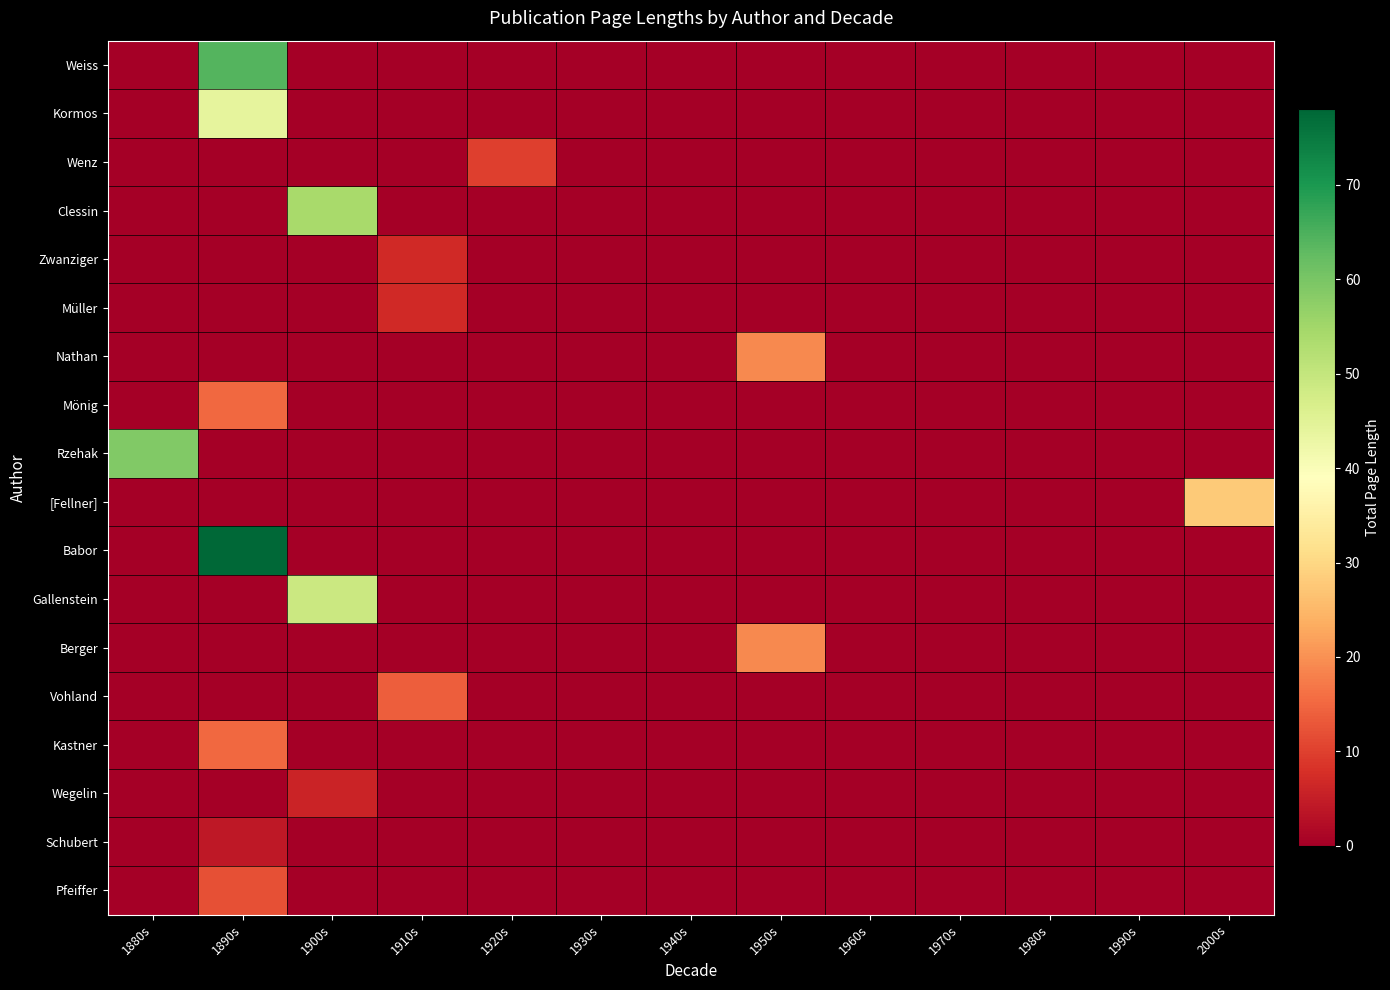

Reading left to right, extract all data points from this chart.

Weiss: 1880s=0	1890s=64	1900s=0	1910s=0	1920s=0	1930s=0	1940s=0	1950s=0	1960s=0	1970s=0	1980s=0	1990s=0	2000s=0
Kormos: 1880s=0	1890s=44	1900s=0	1910s=0	1920s=0	1930s=0	1940s=0	1950s=0	1960s=0	1970s=0	1980s=0	1990s=0	2000s=0
Wenz: 1880s=0	1890s=0	1900s=0	1910s=0	1920s=10	1930s=0	1940s=0	1950s=0	1960s=0	1970s=0	1980s=0	1990s=0	2000s=0
Clessin: 1880s=0	1890s=0	1900s=54	1910s=0	1920s=0	1930s=0	1940s=0	1950s=0	1960s=0	1970s=0	1980s=0	1990s=0	2000s=0
Zwanziger: 1880s=0	1890s=0	1900s=0	1910s=7	1920s=0	1930s=0	1940s=0	1950s=0	1960s=0	1970s=0	1980s=0	1990s=0	2000s=0
Müller: 1880s=0	1890s=0	1900s=0	1910s=7	1920s=0	1930s=0	1940s=0	1950s=0	1960s=0	1970s=0	1980s=0	1990s=0	2000s=0
Nathan: 1880s=0	1890s=0	1900s=0	1910s=0	1920s=0	1930s=0	1940s=0	1950s=19	1960s=0	1970s=0	1980s=0	1990s=0	2000s=0
Mönig: 1880s=0	1890s=15	1900s=0	1910s=0	1920s=0	1930s=0	1940s=0	1950s=0	1960s=0	1970s=0	1980s=0	1990s=0	2000s=0
Rzehak: 1880s=59	1890s=0	1900s=0	1910s=0	1920s=0	1930s=0	1940s=0	1950s=0	1960s=0	1970s=0	1980s=0	1990s=0	2000s=0
[Fellner]: 1880s=0	1890s=0	1900s=0	1910s=0	1920s=0	1930s=0	1940s=0	1950s=0	1960s=0	1970s=0	1980s=0	1990s=0	2000s=28
Babor: 1880s=0	1890s=78	1900s=0	1910s=0	1920s=0	1930s=0	1940s=0	1950s=0	1960s=0	1970s=0	1980s=0	1990s=0	2000s=0
Gallenstein: 1880s=0	1890s=0	1900s=49	1910s=0	1920s=0	1930s=0	1940s=0	1950s=0	1960s=0	1970s=0	1980s=0	1990s=0	2000s=0
Berger: 1880s=0	1890s=0	1900s=0	1910s=0	1920s=0	1930s=0	1940s=0	1950s=19	1960s=0	1970s=0	1980s=0	1990s=0	2000s=0
Vohland: 1880s=0	1890s=0	1900s=0	1910s=14	1920s=0	1930s=0	1940s=0	1950s=0	1960s=0	1970s=0	1980s=0	1990s=0	2000s=0
Kastner: 1880s=0	1890s=15	1900s=0	1910s=0	1920s=0	1930s=0	1940s=0	1950s=0	1960s=0	1970s=0	1980s=0	1990s=0	2000s=0
Wegelin: 1880s=0	1890s=0	1900s=6	1910s=0	1920s=0	1930s=0	1940s=0	1950s=0	1960s=0	1970s=0	1980s=0	1990s=0	2000s=0
Schubert: 1880s=0	1890s=4	1900s=0	1910s=0	1920s=0	1930s=0	1940s=0	1950s=0	1960s=0	1970s=0	1980s=0	1990s=0	2000s=0
Pfeiffer: 1880s=0	1890s=12	1900s=0	1910s=0	1920s=0	1930s=0	1940s=0	1950s=0	1960s=0	1970s=0	1980s=0	1990s=0	2000s=0